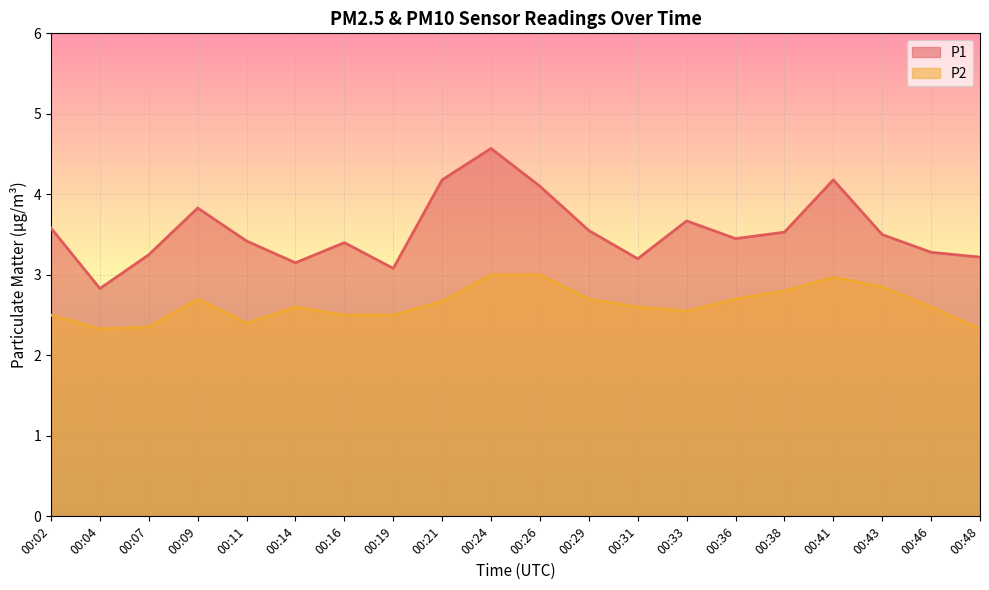

List the series in order of their peak value, lowest first.

P2, P1